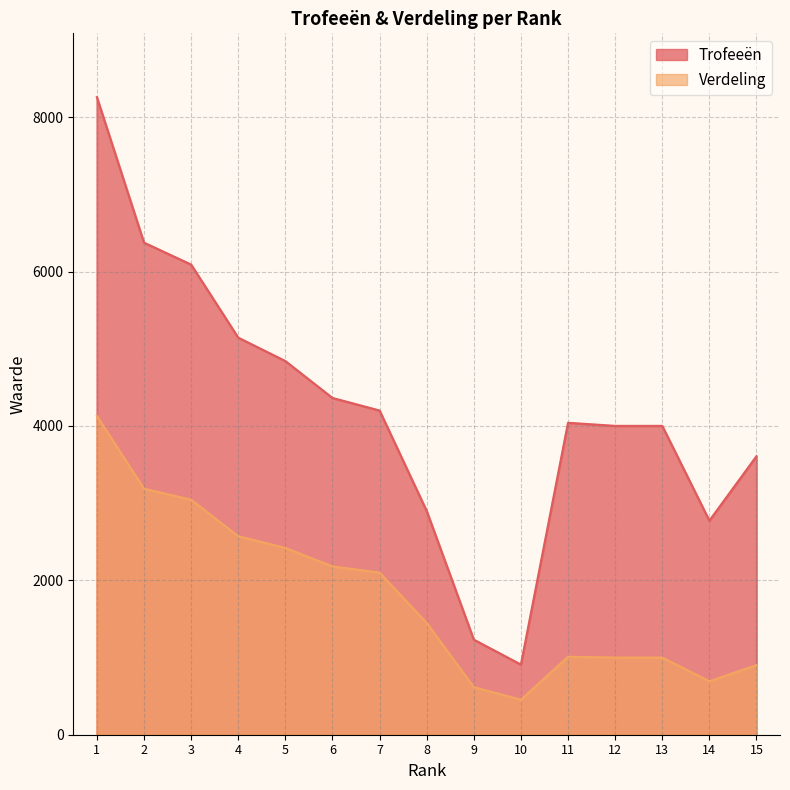

At which category does Trofeeën reach its first local peak?

11